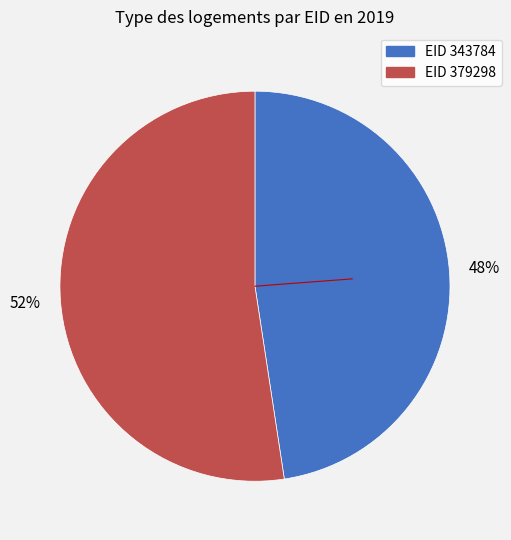

Is there any slice that represents more than half of the pie?

Yes